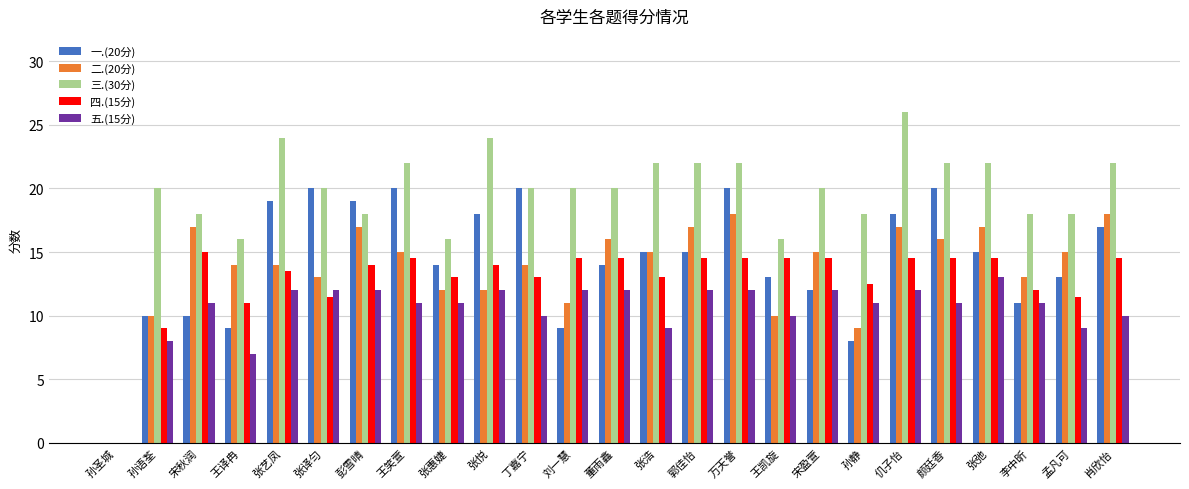

Which series has the largest range (max minus min)?

三.(30分)